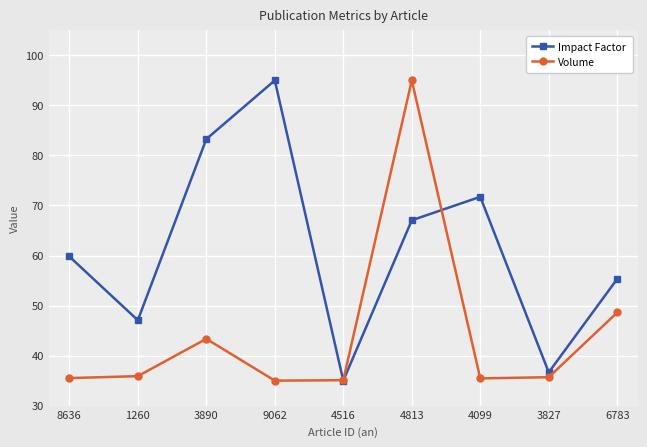

How many times do Volume and Impact Factor cross each other?

2